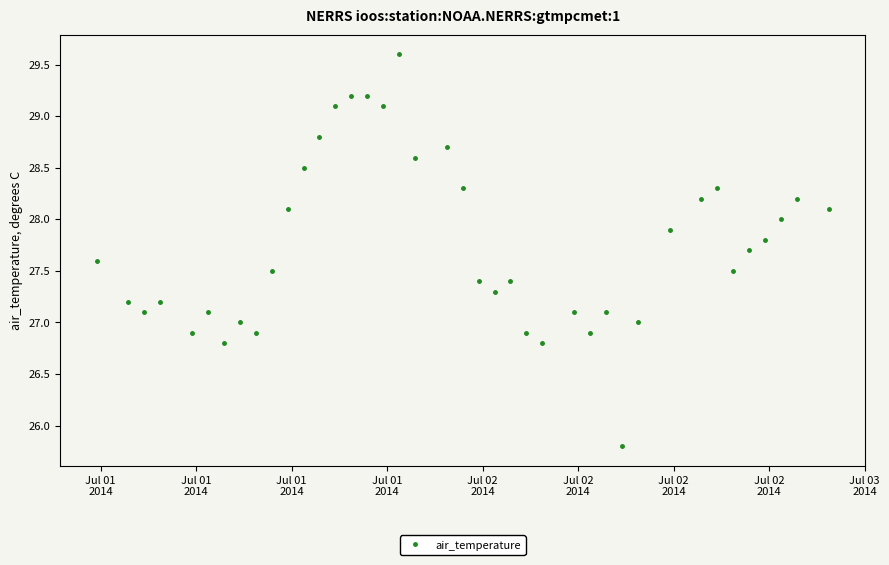

What is the average value?

27.7